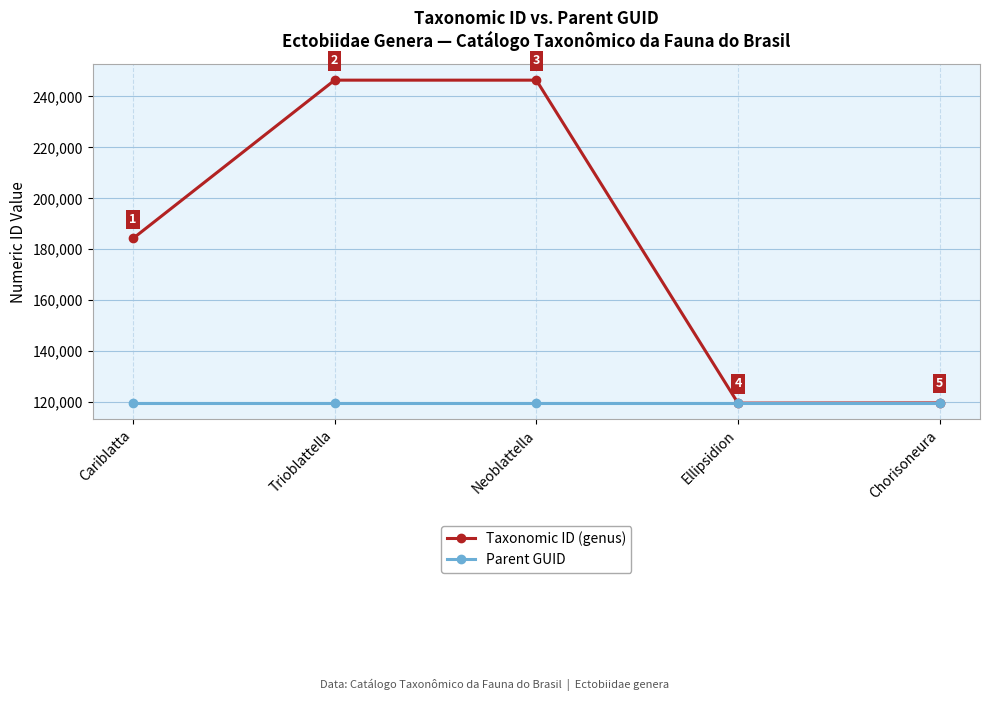

What is the value of the Taxonomic ID (genus) point at the 3rd from the left?

246364